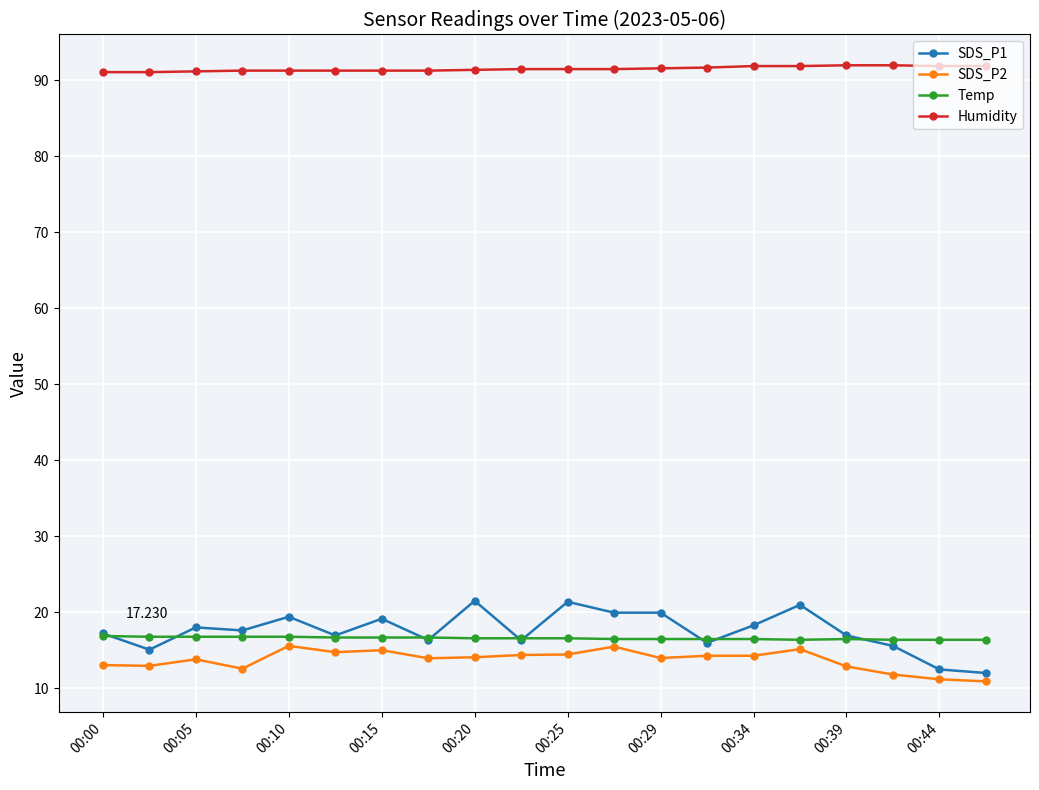

What is the value of the SDS_P2 point at the 6th from the left?

14.8